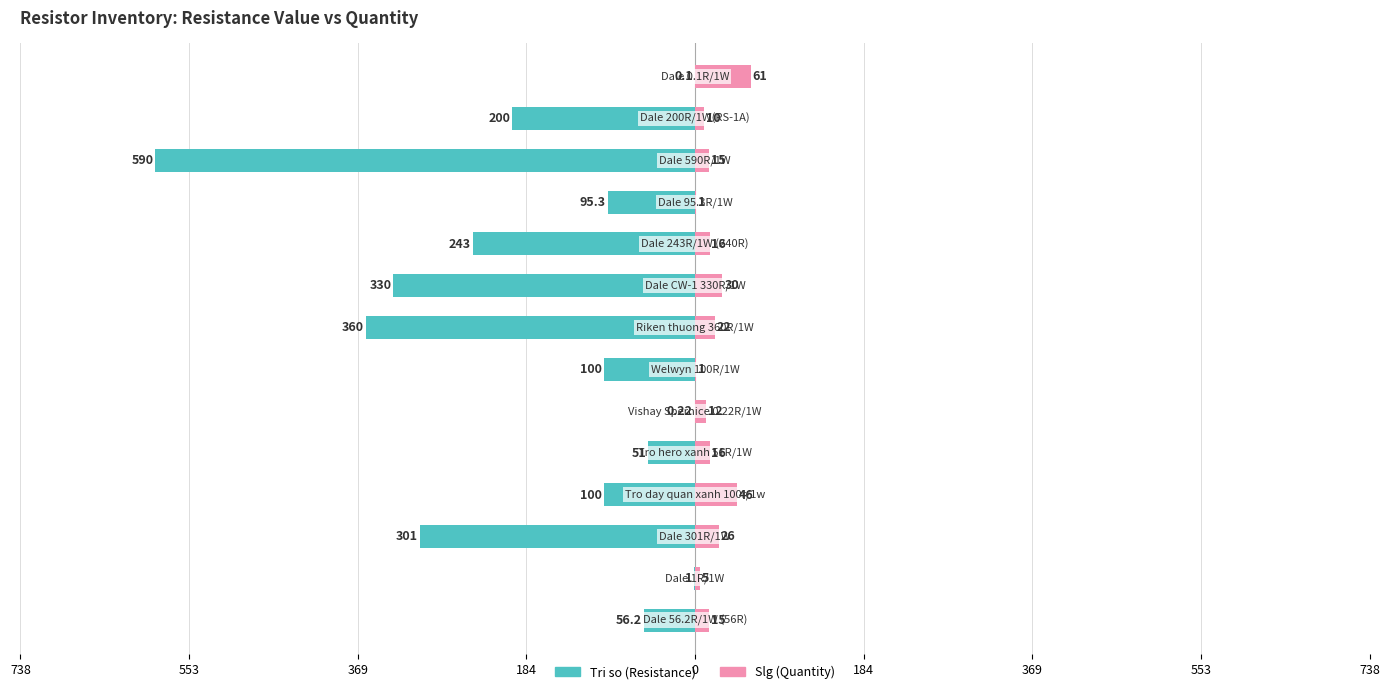

How many data points in Tri so (Resistance) are less than -100?

6